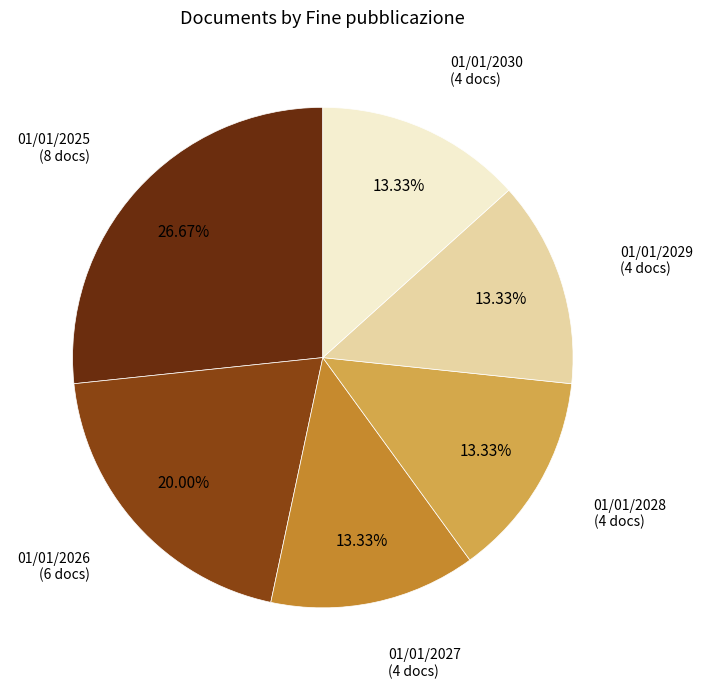

How many slices are in this pie chart?

6